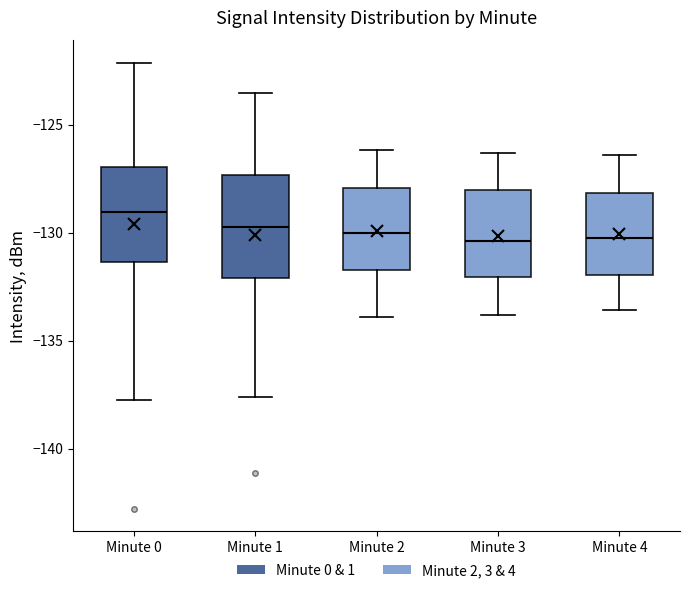

Where does the lower whisker of the box for Minute 4 end on the y-axis? The values are not printed on the chart, so give them approximately, as read against the axis.

-133.5